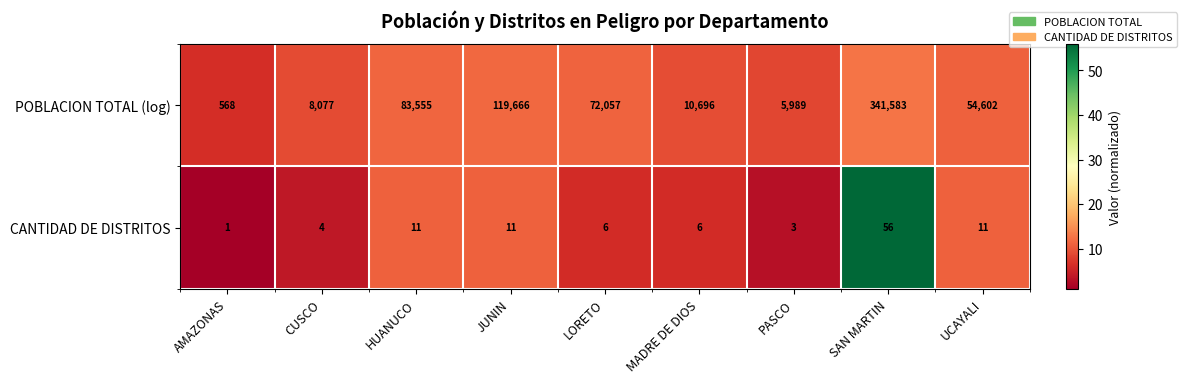

Reading right to left, extract all data points from this chart.

POBLACION TOTAL (log): UCAYALI=54602	SAN MARTIN=341583	PASCO=5989	MADRE DE DIOS=10696	LORETO=72057	JUNIN=119666	HUANUCO=83555	CUSCO=8077	AMAZONAS=568
CANTIDAD DE DISTRITOS: UCAYALI=11	SAN MARTIN=56	PASCO=3	MADRE DE DIOS=6	LORETO=6	JUNIN=11	HUANUCO=11	CUSCO=4	AMAZONAS=1